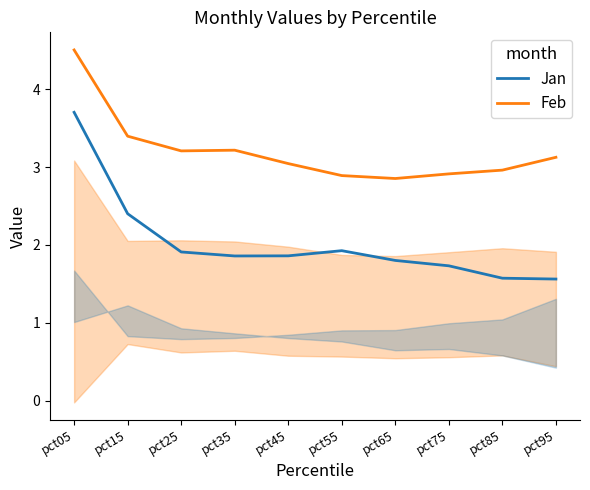

At which label is Feb closest to 3?

pct85